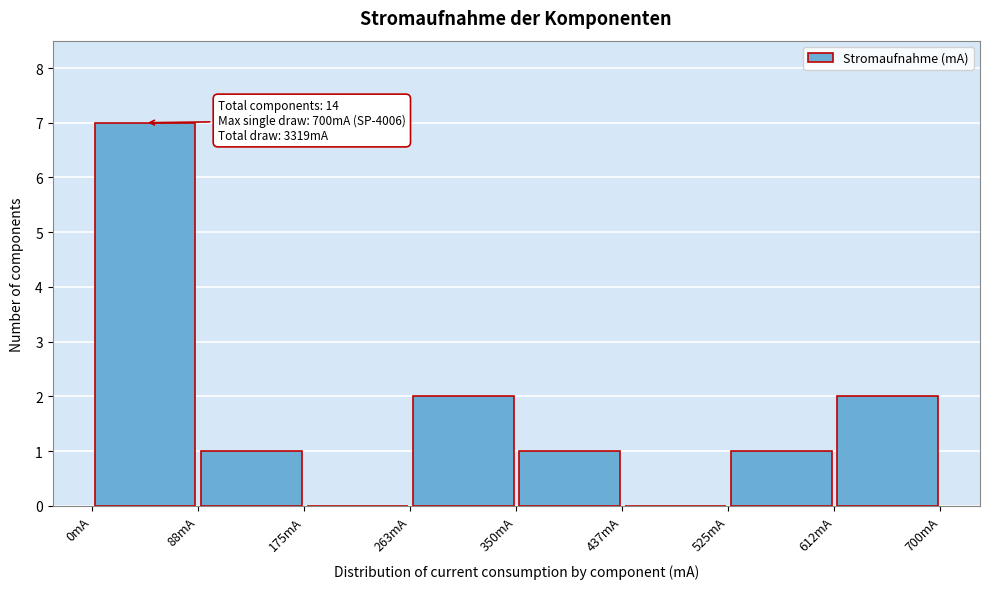

Which range on the x-axis has the tallest bar?

0 to 90